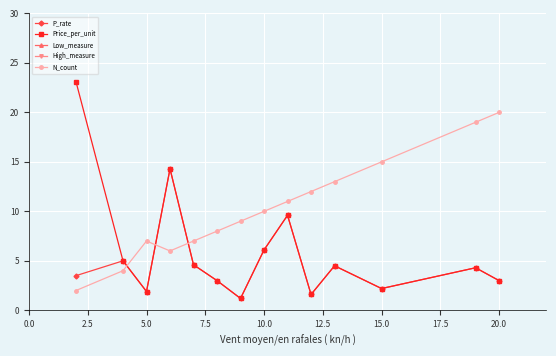

How many intersections are there between P_rate and N_count?

3